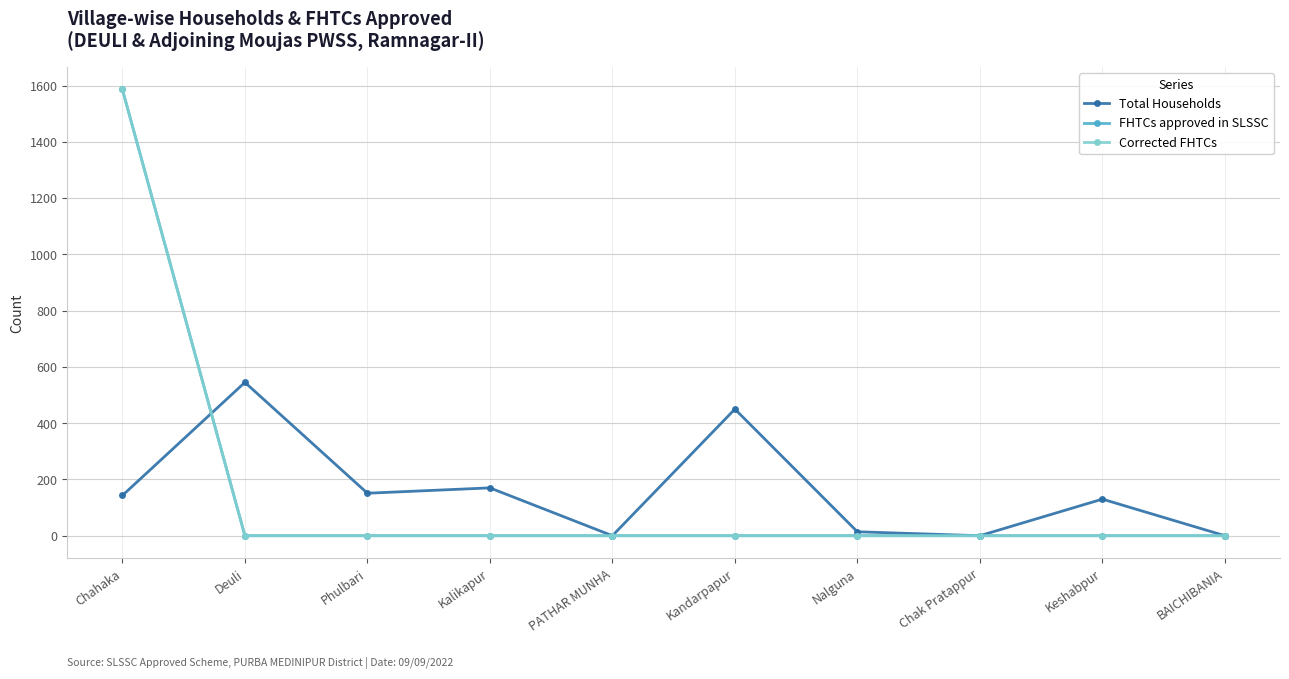

What is the maximum value for Corrected FHTCs?

1586